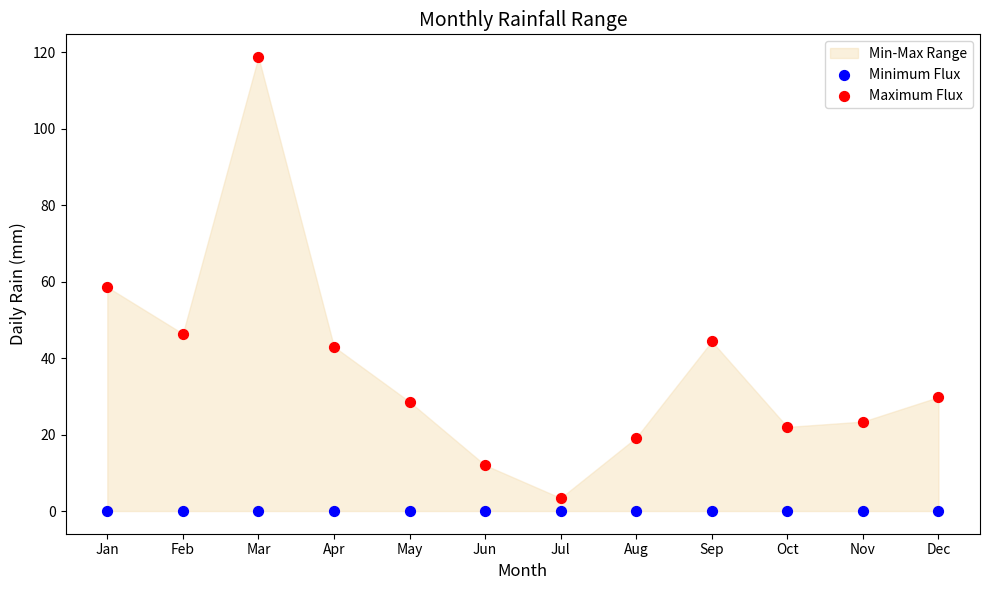

In the Maximum Flux series, what Y value is closest to 61?

58.6